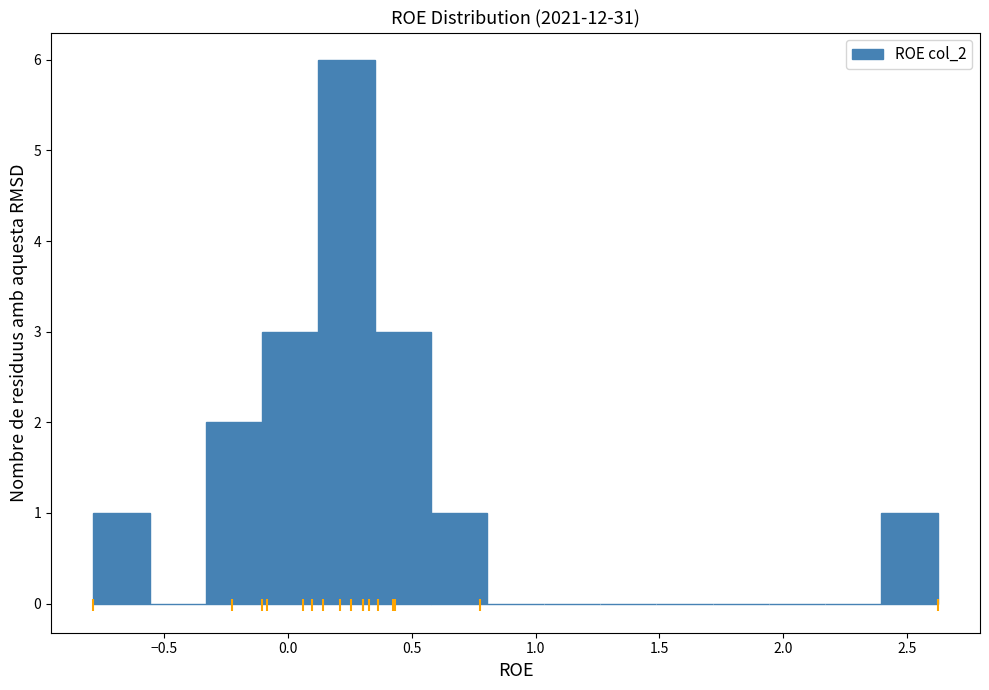

Over which range of the x-axis is the bar tallest?

0.10 to 0.35